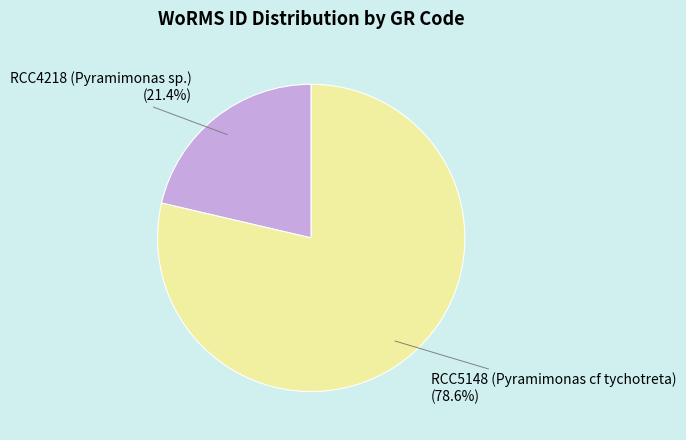

Count the number of slices in the pie.

2